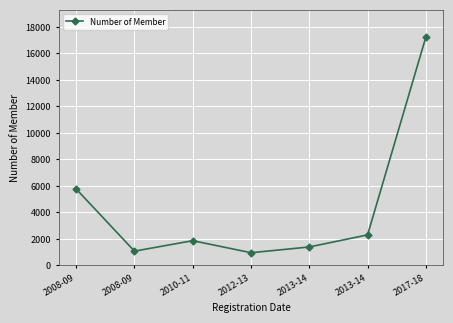

Is it true that the value at 2012-13 is 566?

False